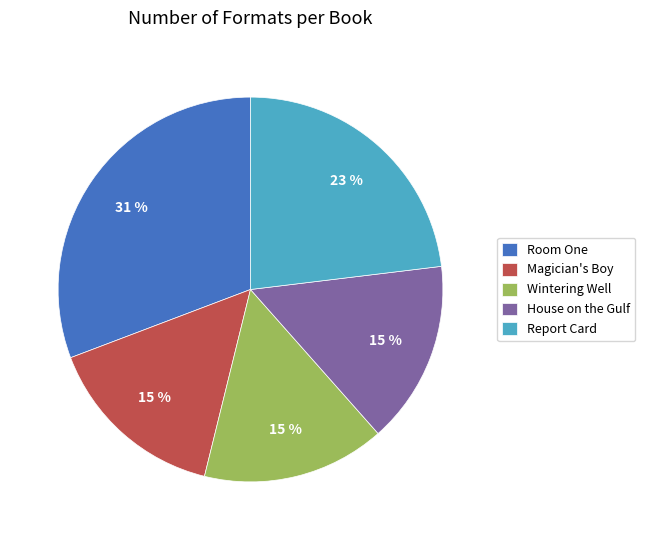

What percentage is the Wintering Well slice, to the nearest percent?

15%